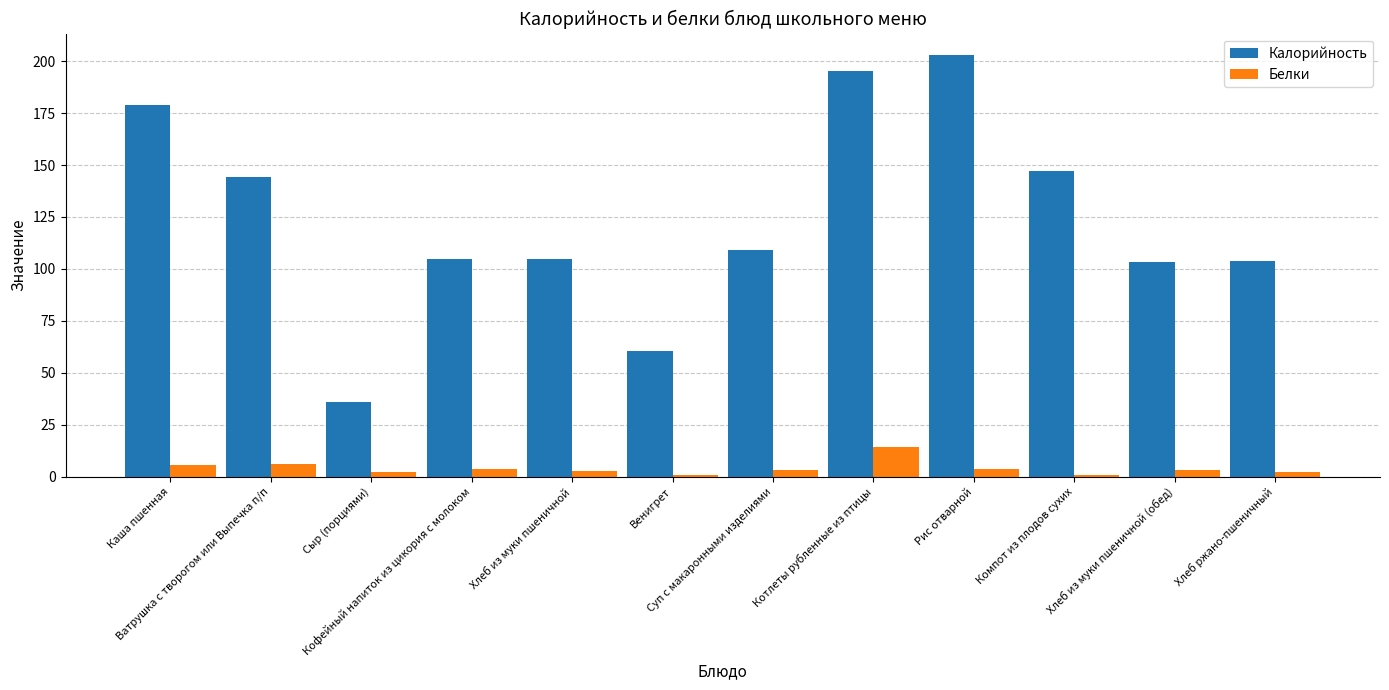

List the series in order of their overall mean, lowest first.

Белки, Калорийность